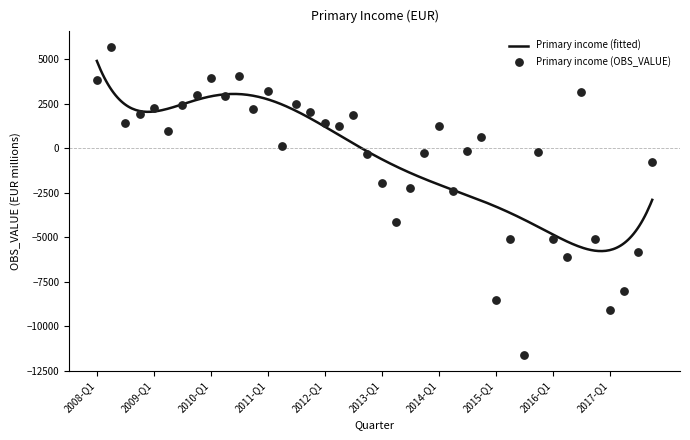

Between 2009-Q2 and 2008-Q2, which is larger?

2008-Q2